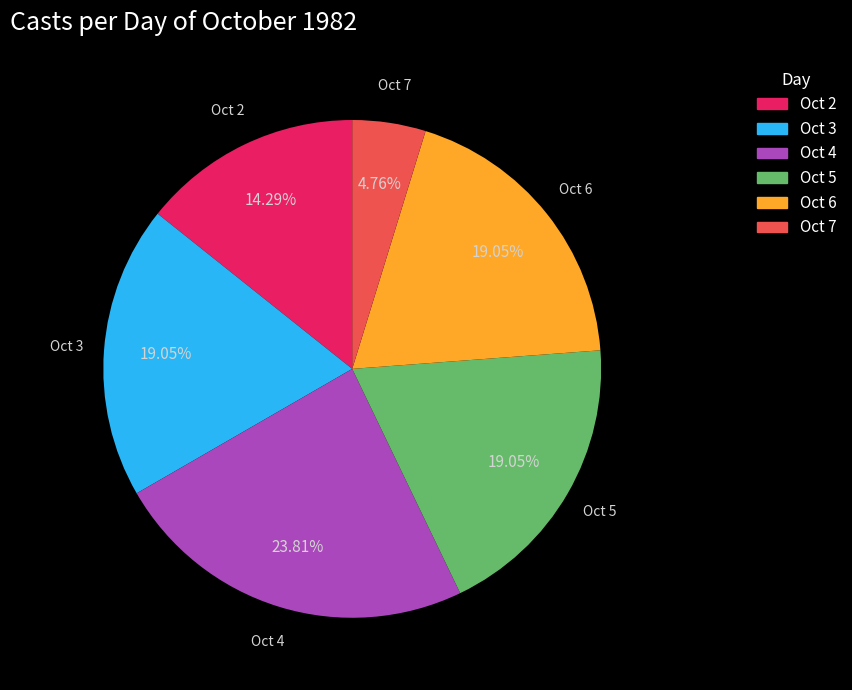

Combined, do Oct 7 and Oct 2 account for over 50%?

No